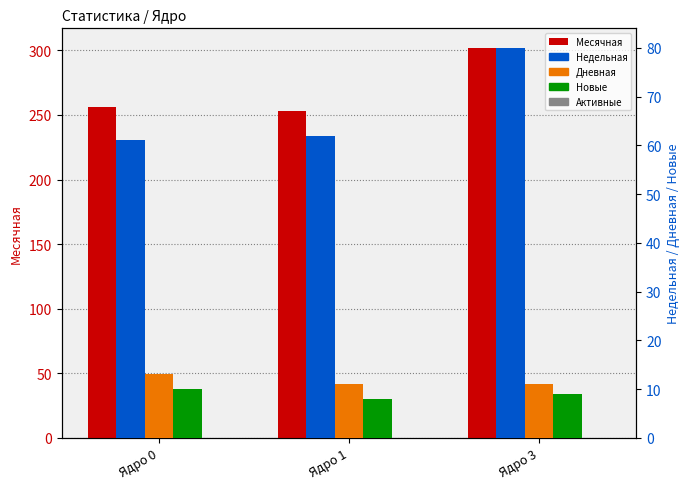

What is the highest value of the Недельная series?

80